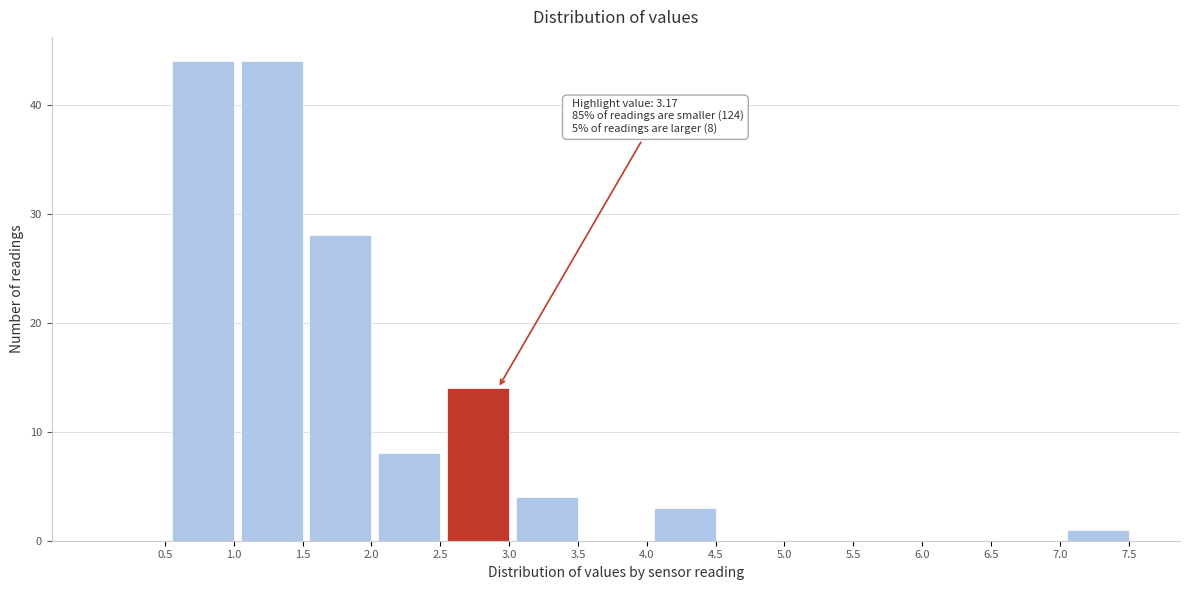

Reading left to right, what are all the values shown in this chart?

0.5=0	1.0=44	1.5=44	2.0=28	2.5=8	3.0=14	3.5=4	4.0=0	4.5=3	5.0=0	5.5=0	6.0=0	6.5=0	7.0=0	7.5=1